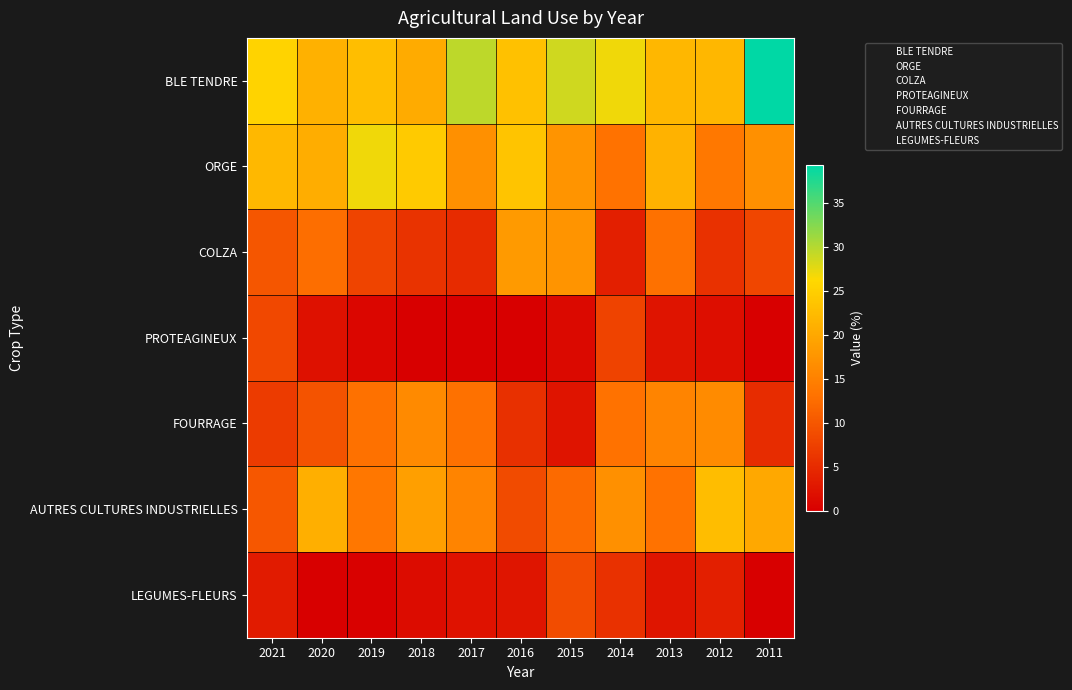

Between 2020 and 2013, which series saw the biggest shift?

AUTRES CULTURES INDUSTRIELLES